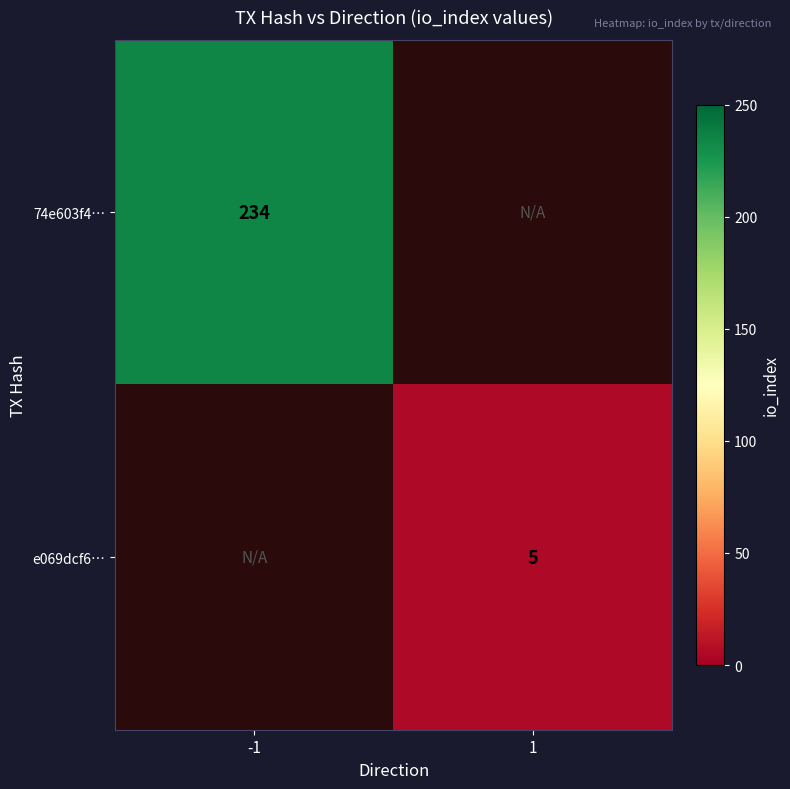

The value of 74e603f4… at -1 is 379. True or false?

False